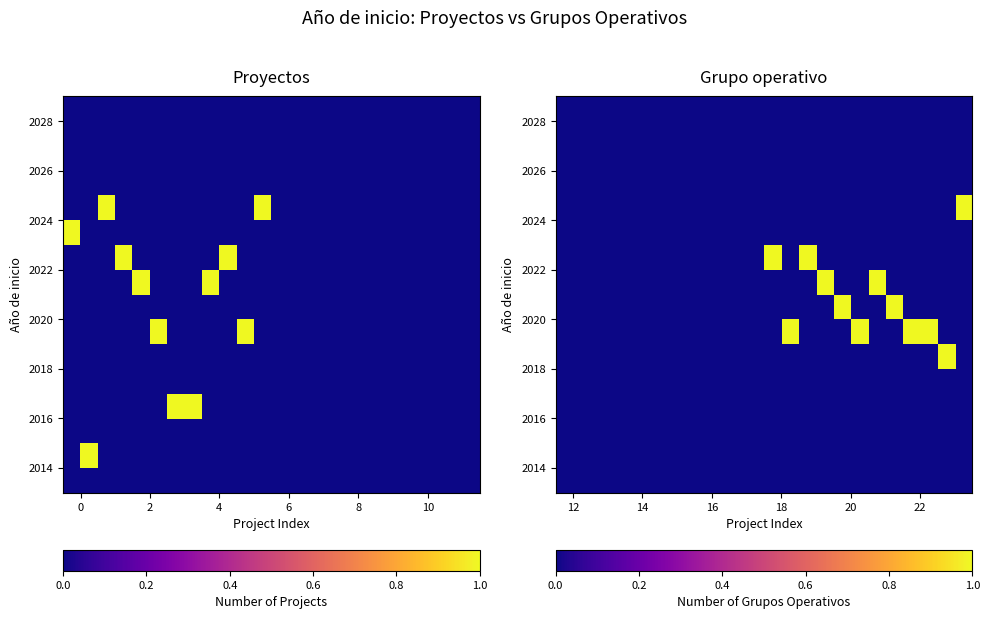

How many categories are shown in the chart?

24